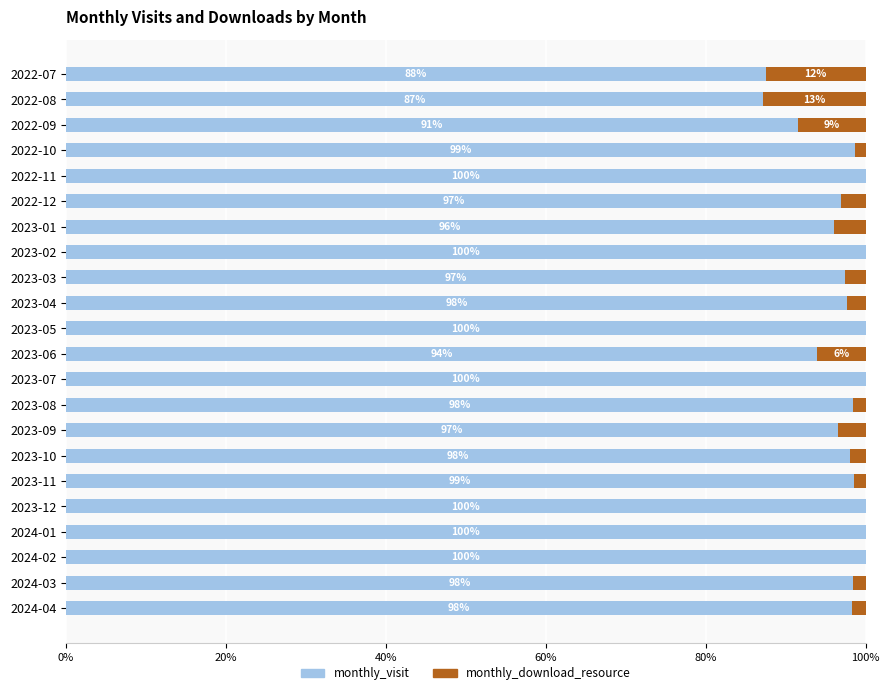

What value does the monthly_visit series have at 2024-04?

98.3